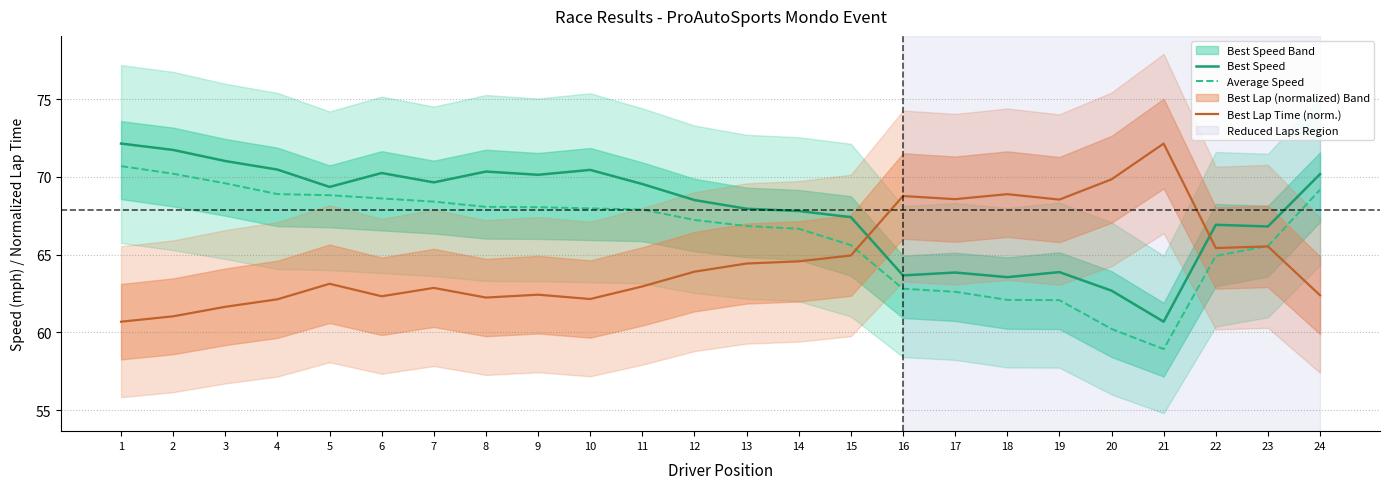

What are all the series names shown in the legend?

Best Speed, Average Speed, Best Lap Time (norm.)